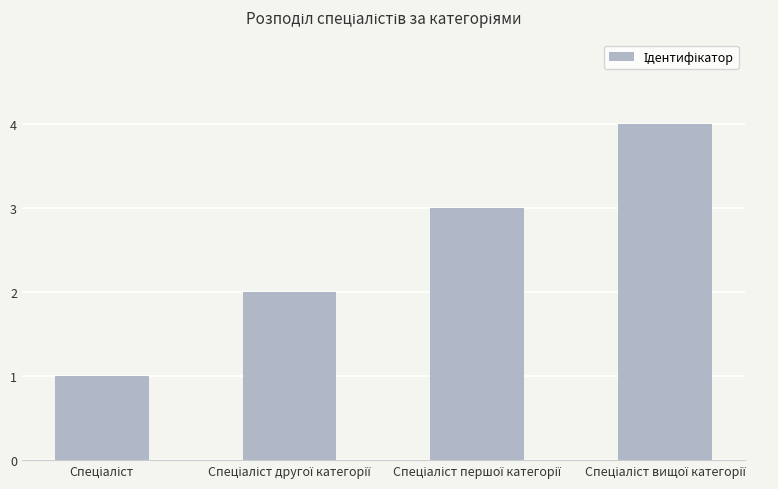

What is the difference between the maximum and minimum values?

3